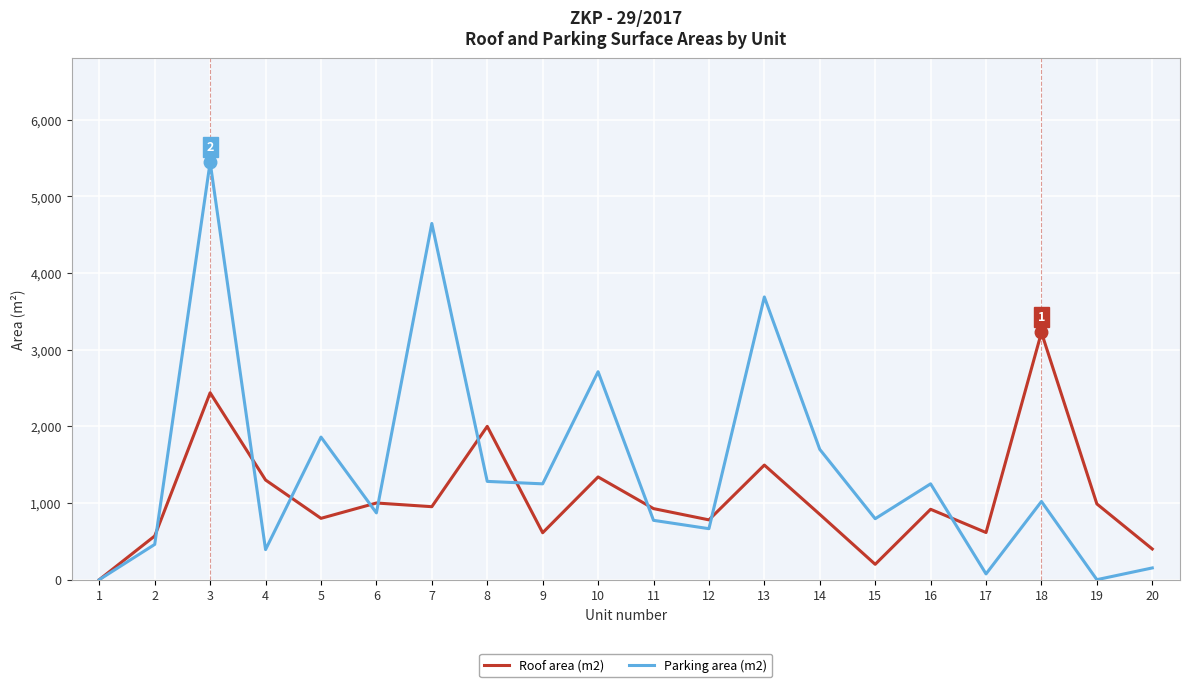

The value of Parking area (m2) at 14 is 1700. True or false?

True